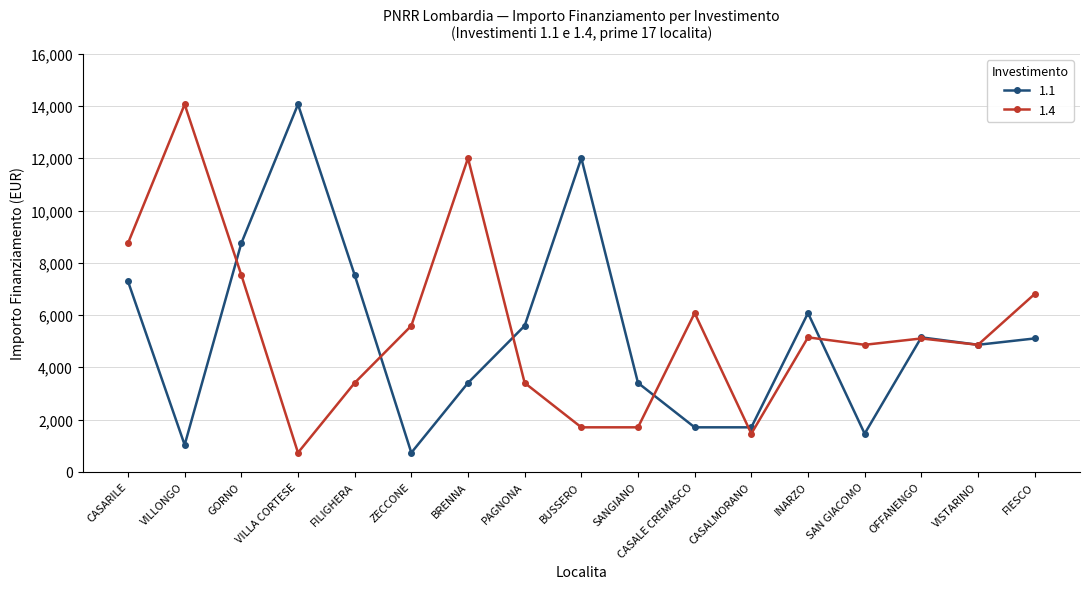

Where is the first local minimum for 1.1?

VILLONGO